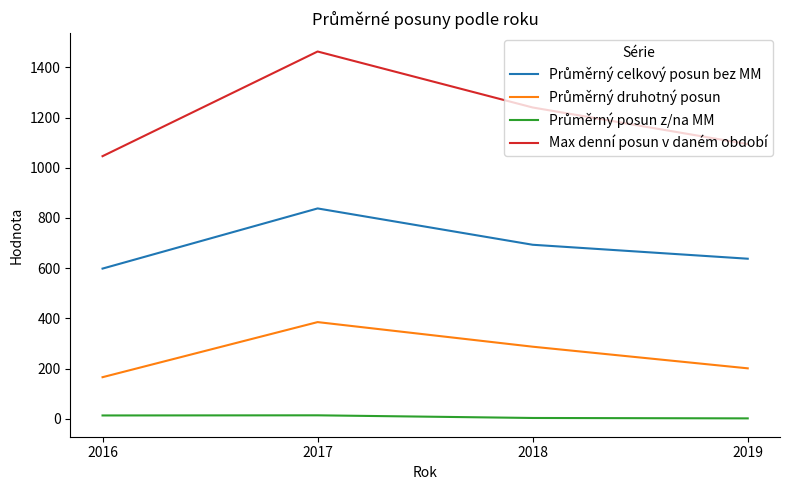

At which category is the sum across all series the highest?

2017